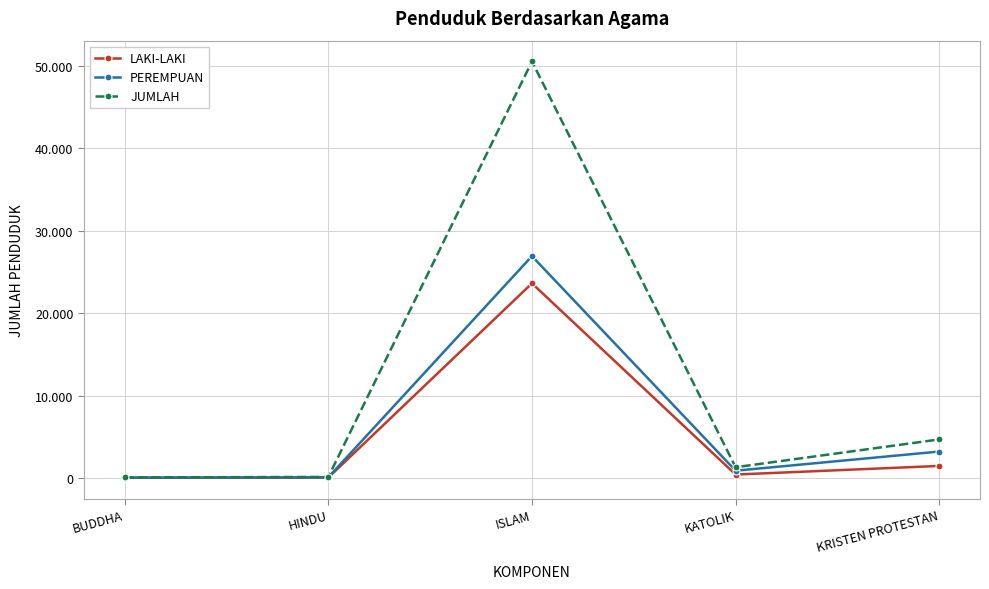

What are all the series names shown in the legend?

LAKI-LAKI, PEREMPUAN, JUMLAH